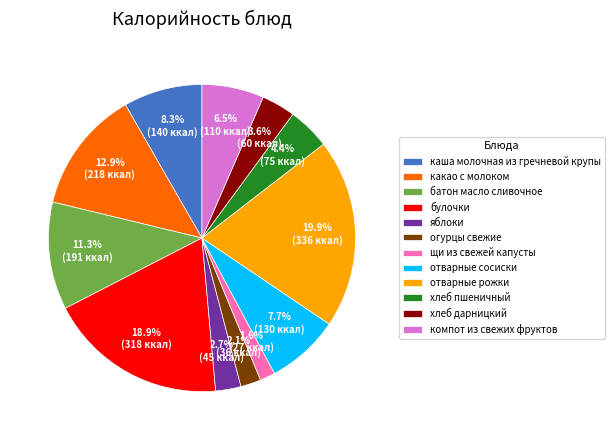

Between яблоки and булочки, which is larger?

булочки